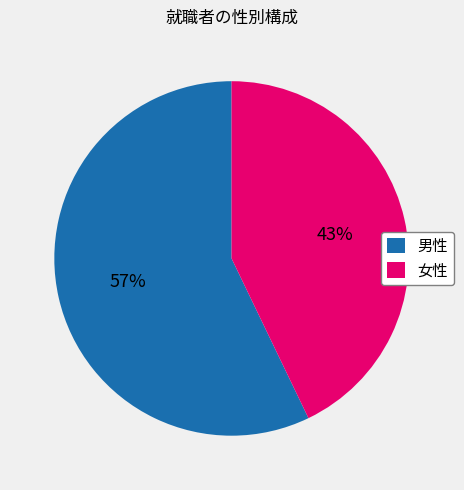

Between 男性 and 女性, which is larger?

男性